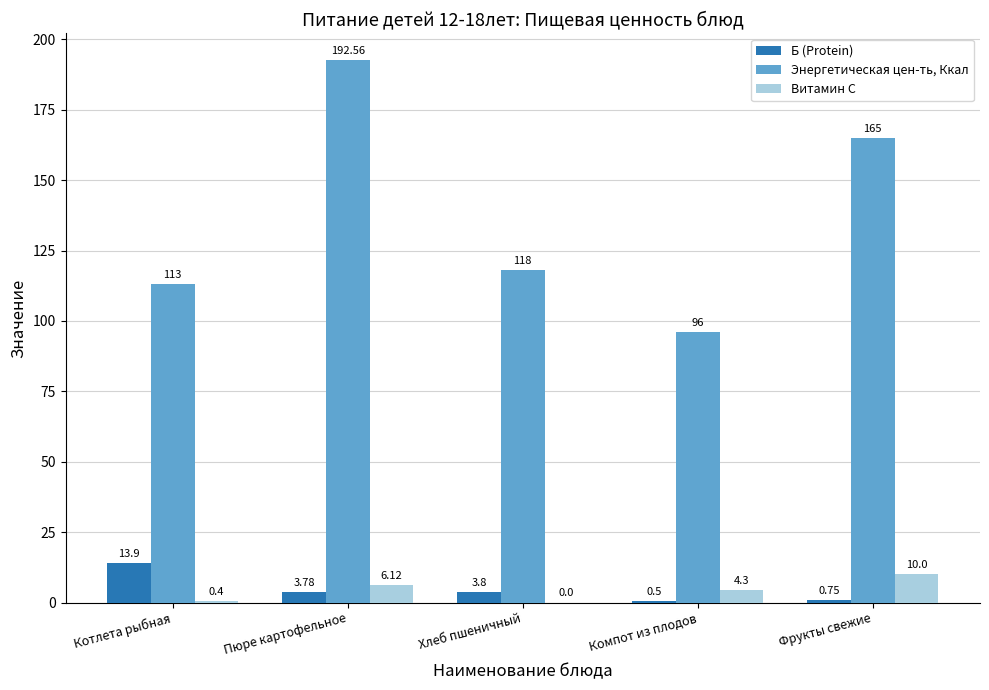

Which series has the widest spread of values?

Энергетическая цен-ть, Ккал